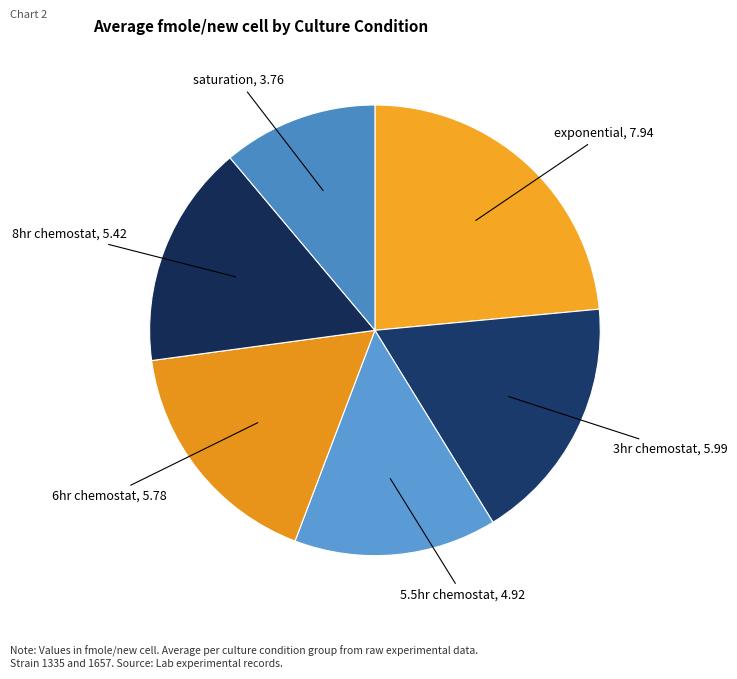

What is the smallest slice in the pie chart?

saturation